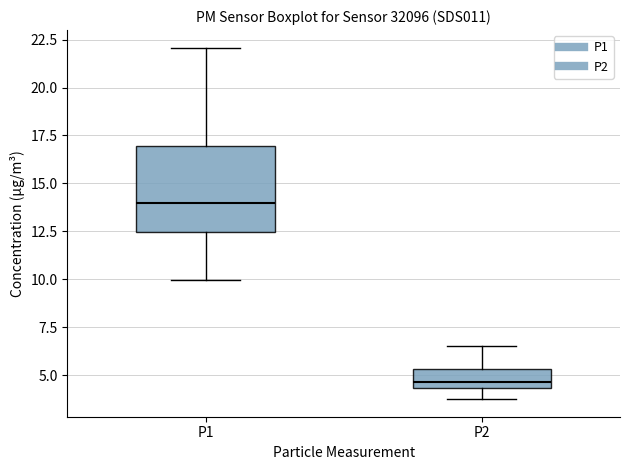

Where is the lower edge of the box for P2 on the y-axis? The values are not printed on the chart, so give them approximately, as read against the axis.

4.5